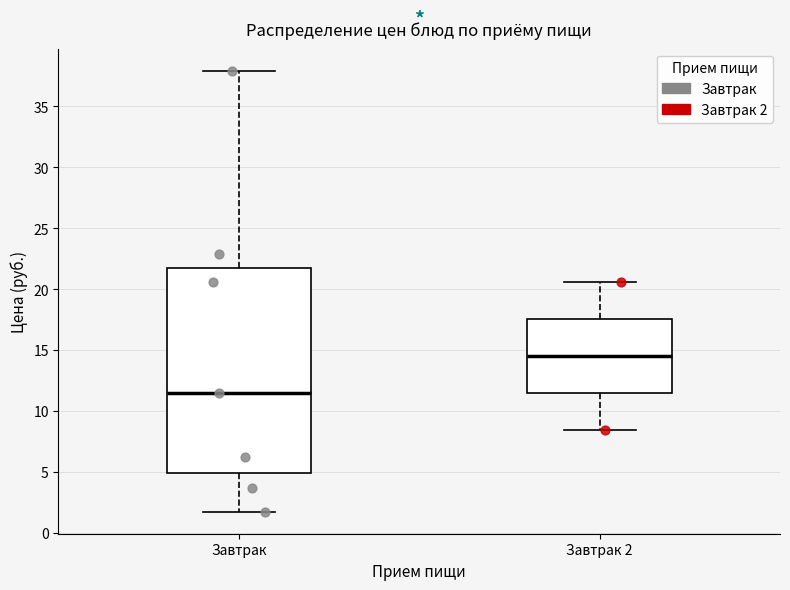

Which box's median line is the lowest?

Завтрак